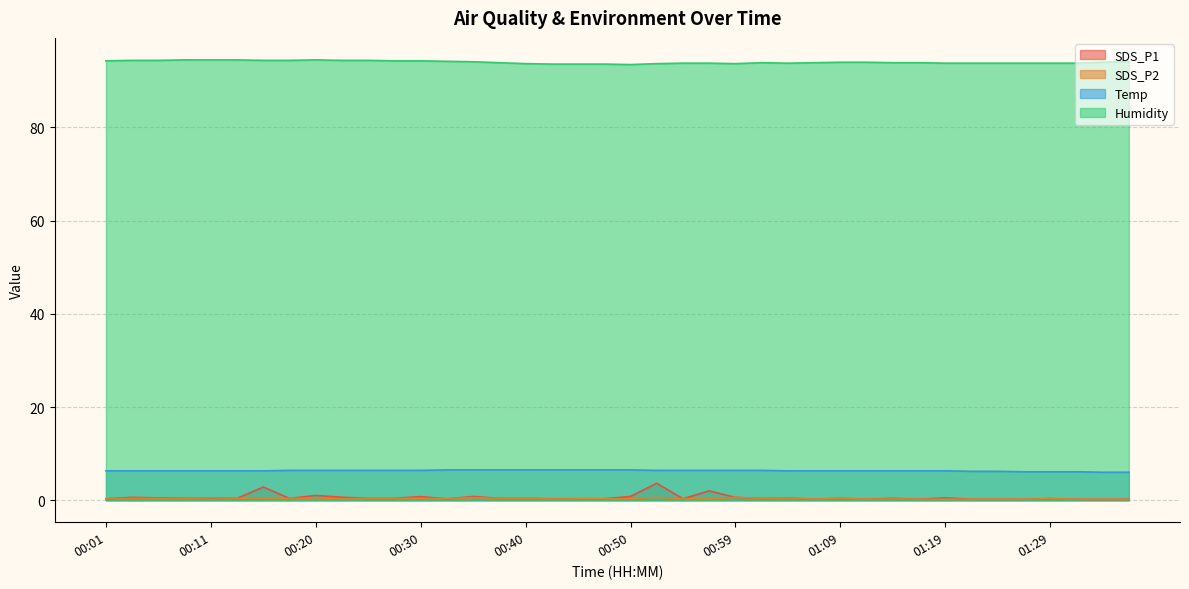

Is it true that SDS_P1 equals 0.2 at 01:29?

False